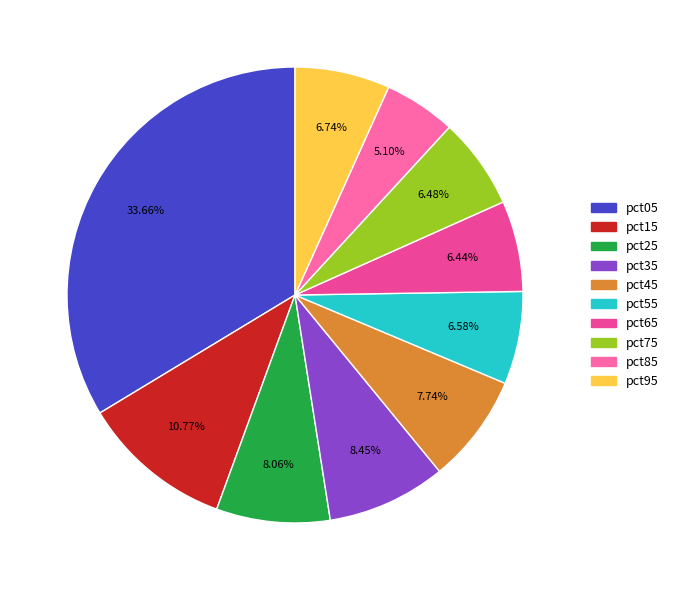

Does pct55 account for over 50% of the chart?

No